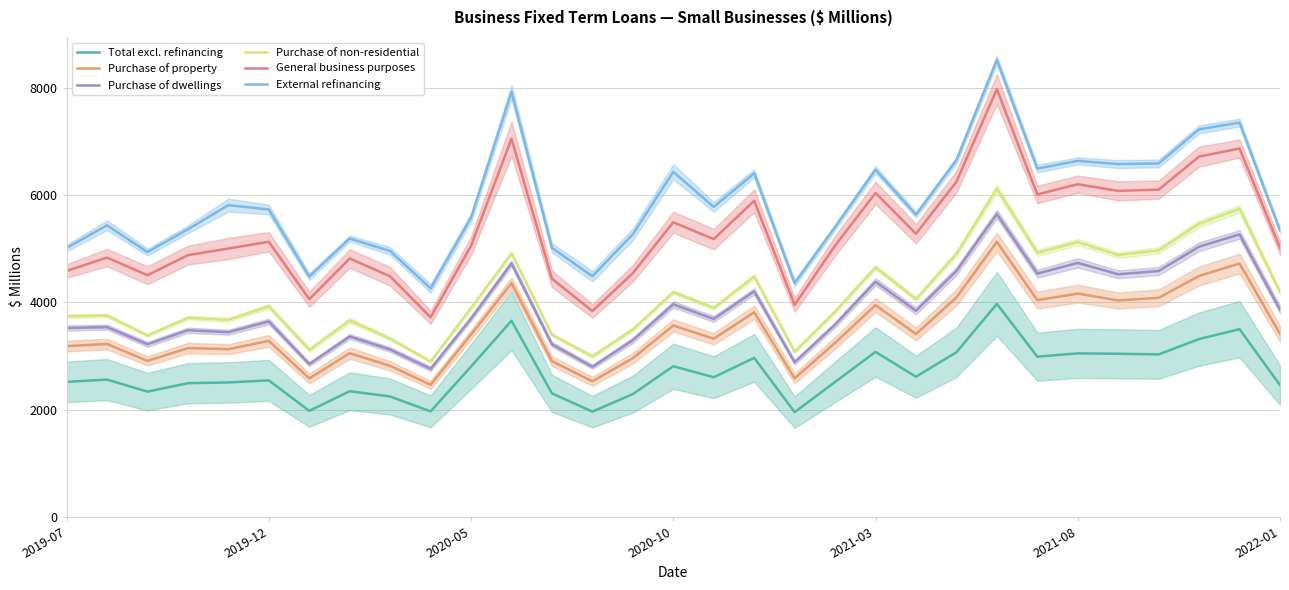

What is the difference between the second highest and second lowest values in the Total excl. refinancing series?

1693.4